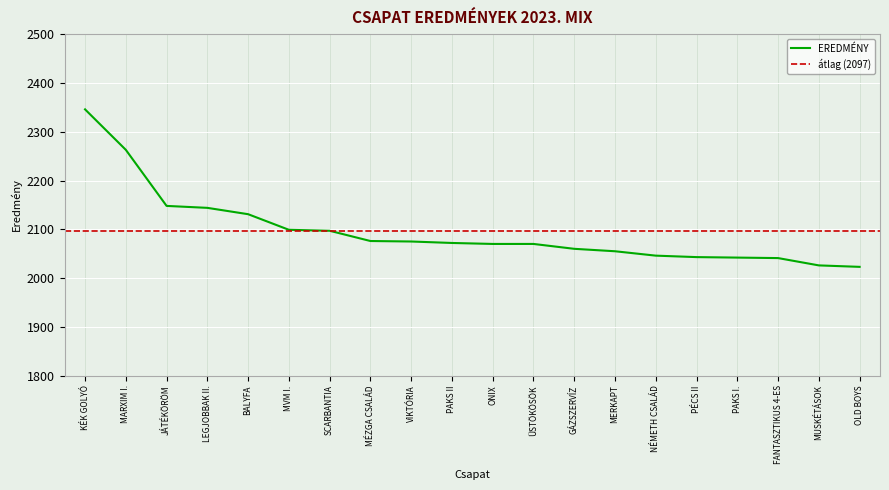

What is the sum of the values at KÉK GOLYÓ and OLD BOYS?

4369